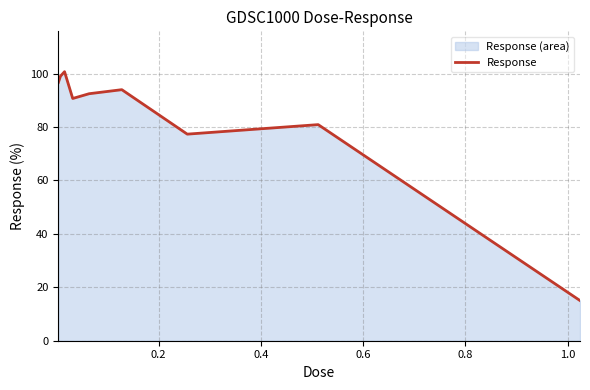

What is the smallest value displayed?

15.0